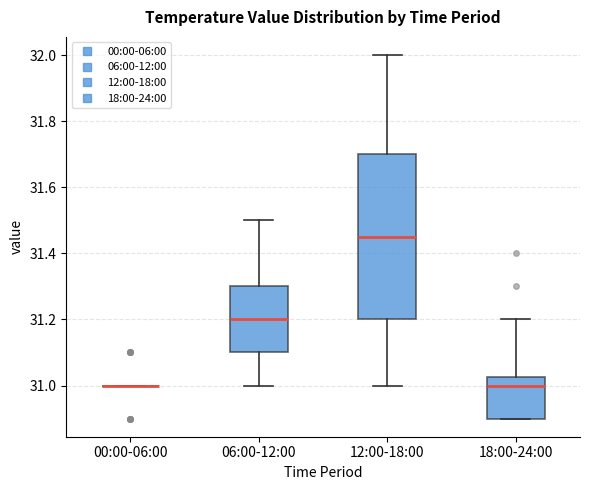

Reading left to right, read every box against the y-axis: the position of its median line, the range the box covers, and the ends of its whiskers. The values are not printed on the chart, so give them approximately, as read against the axis.

00:00-06:00: box collapsed to a line at 31.00, whiskers 31.00 to 31.00
06:00-12:00: median 31.20, box 31.10 to 31.30, whiskers 31.00 to 31.50
12:00-18:00: median 31.46, box 31.20 to 31.70, whiskers 31.00 to 32.00
18:00-24:00: median 31.00, box 30.90 to 31.02, whiskers 30.90 to 31.20